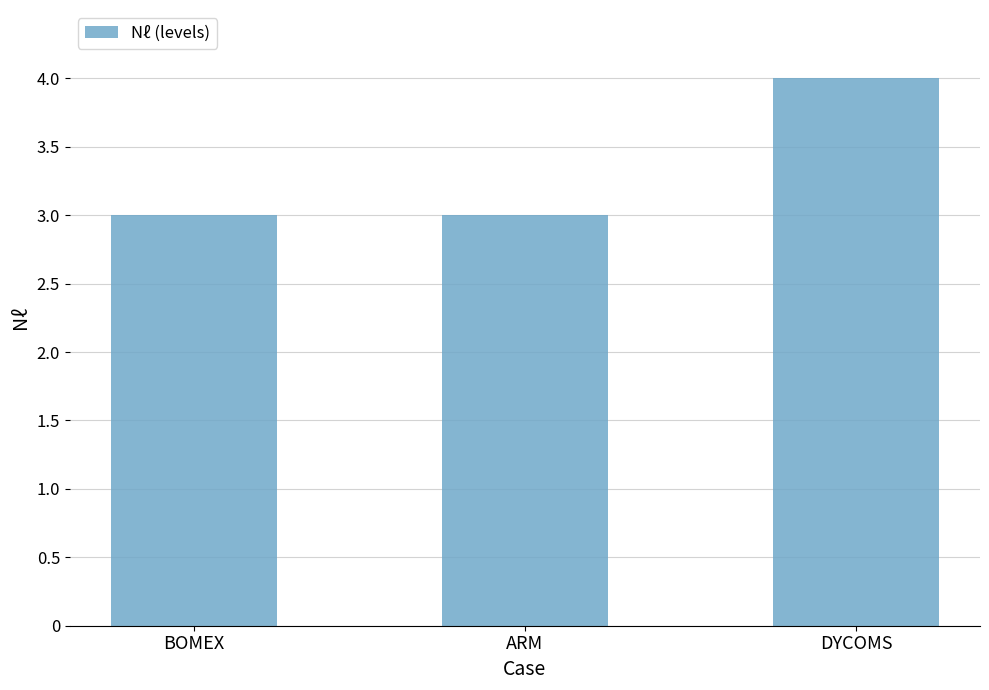

What position from the right is DYCOMS?

1